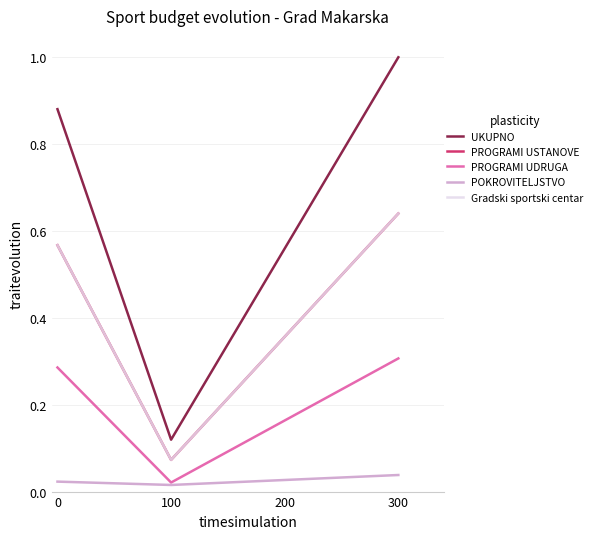

The value of UKUPNO at 0 is 0.9. True or false?

True